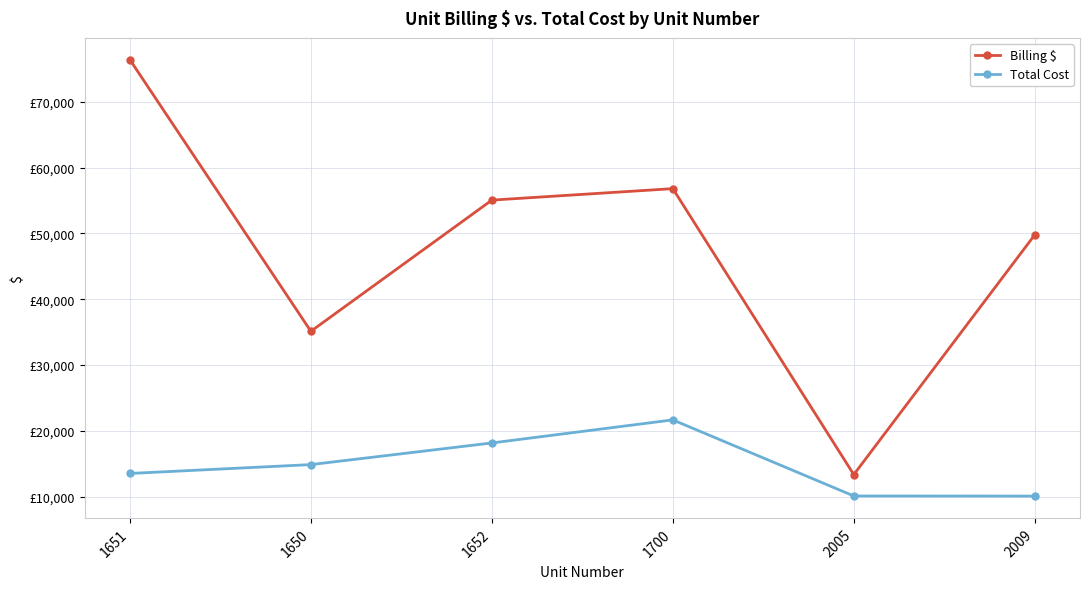

Is it true that Total Cost equals 8165.3 at 1650?

False